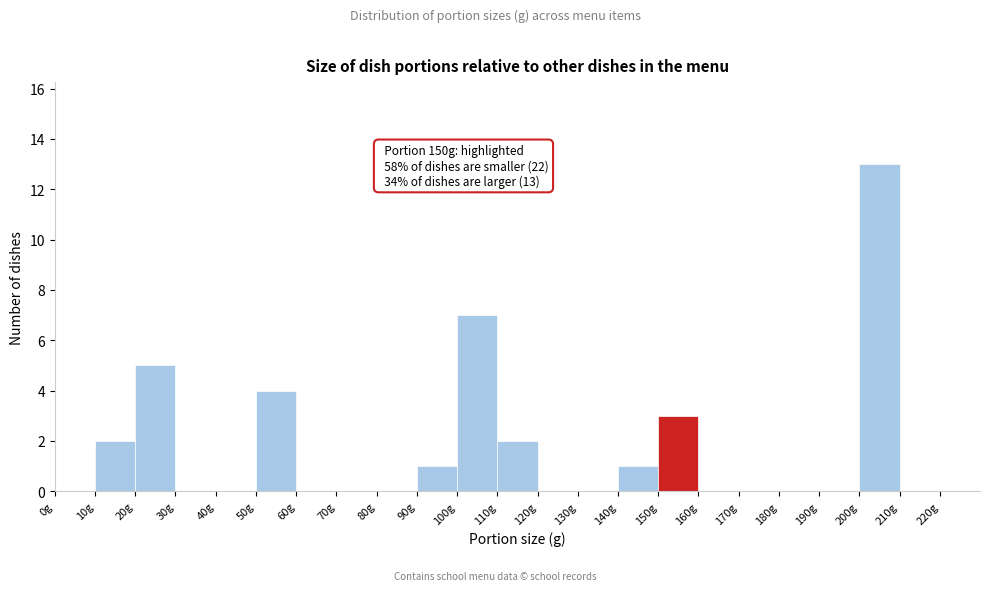

Which range on the x-axis has the tallest bar?

200 to 210